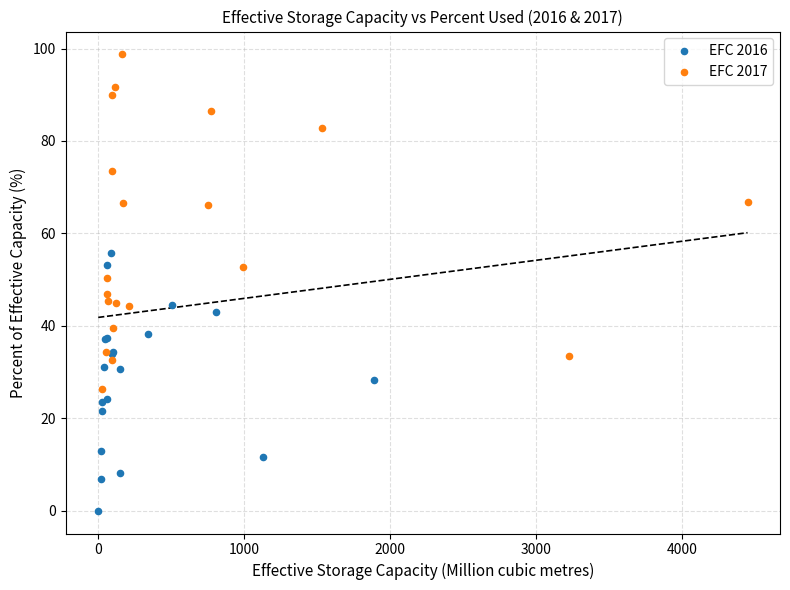

Which series has the largest Y range (max minus min)?

EFC 2017